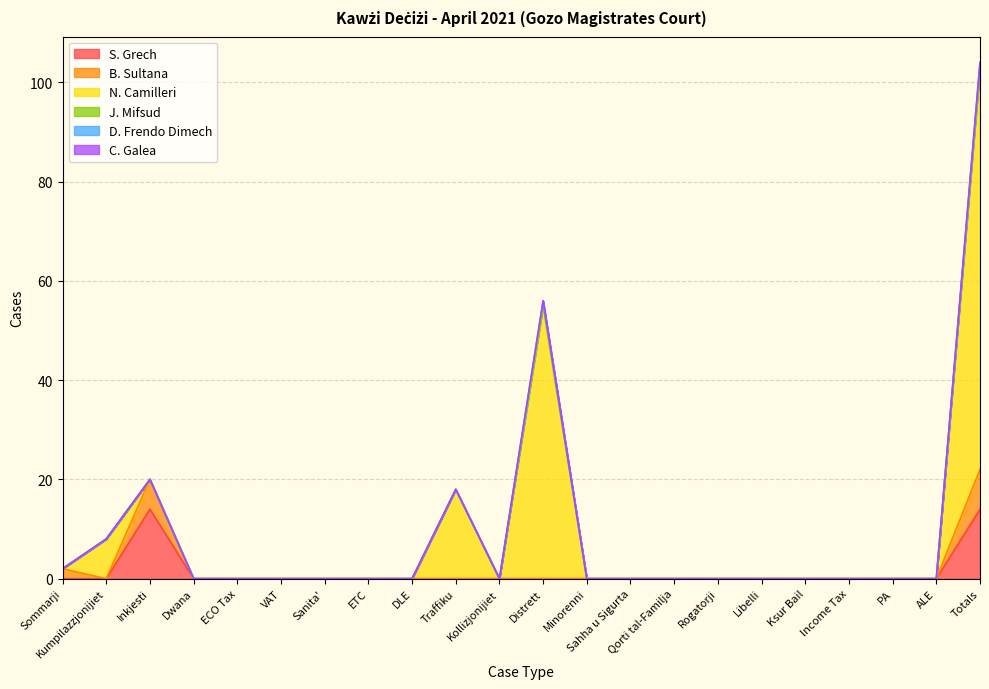

How many values in the N. Camilleri series exceed 0?

4